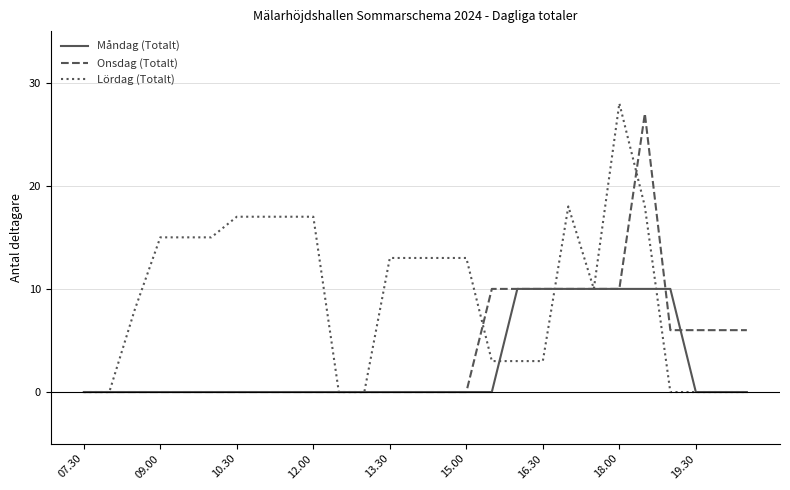

Which series has the largest total across all categories?

Lördag (Totalt)